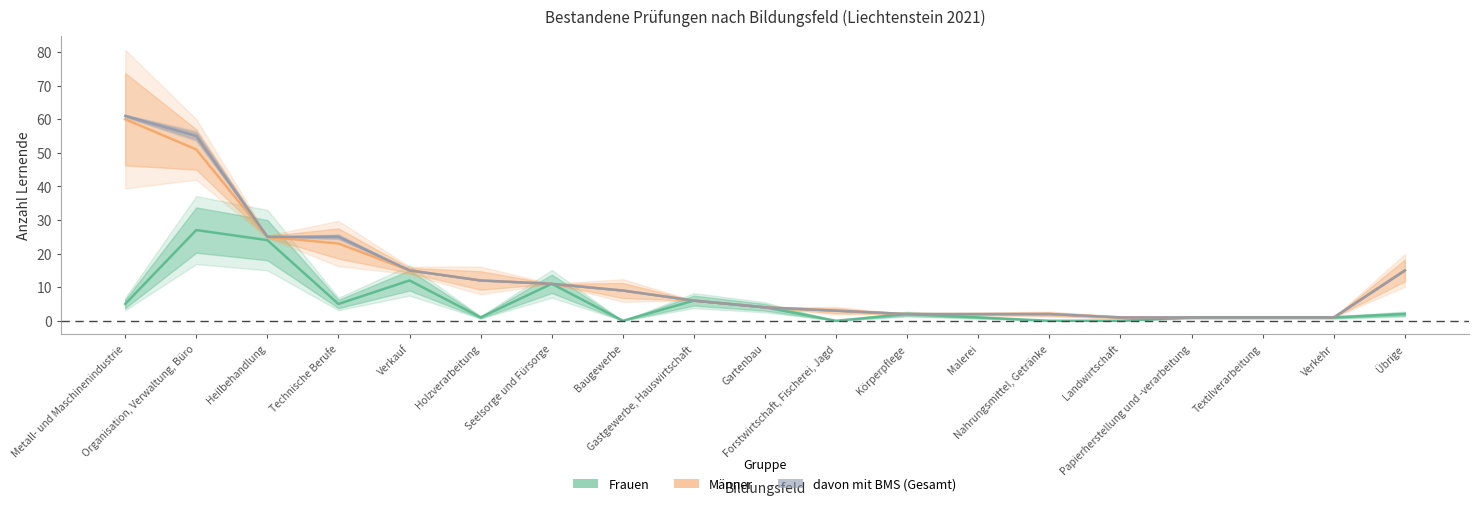

What is the highest value of the Frauen series?

27